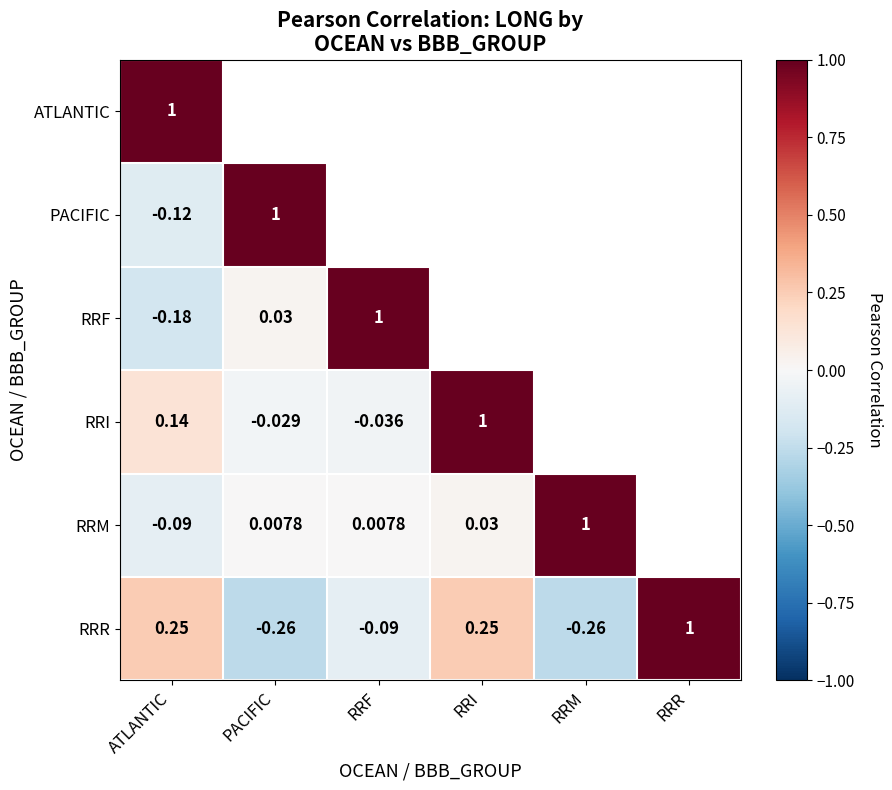

At which label does RRR first exceed 0?

ATLANTIC